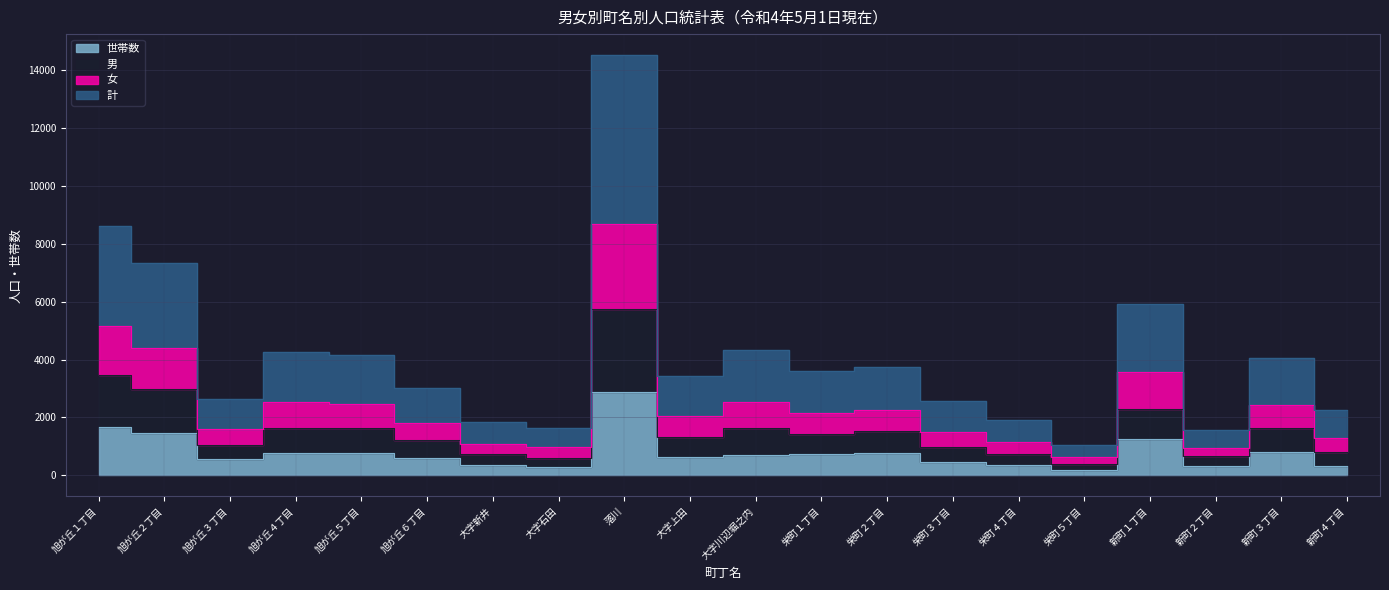

Which series has the largest total across all categories?

計